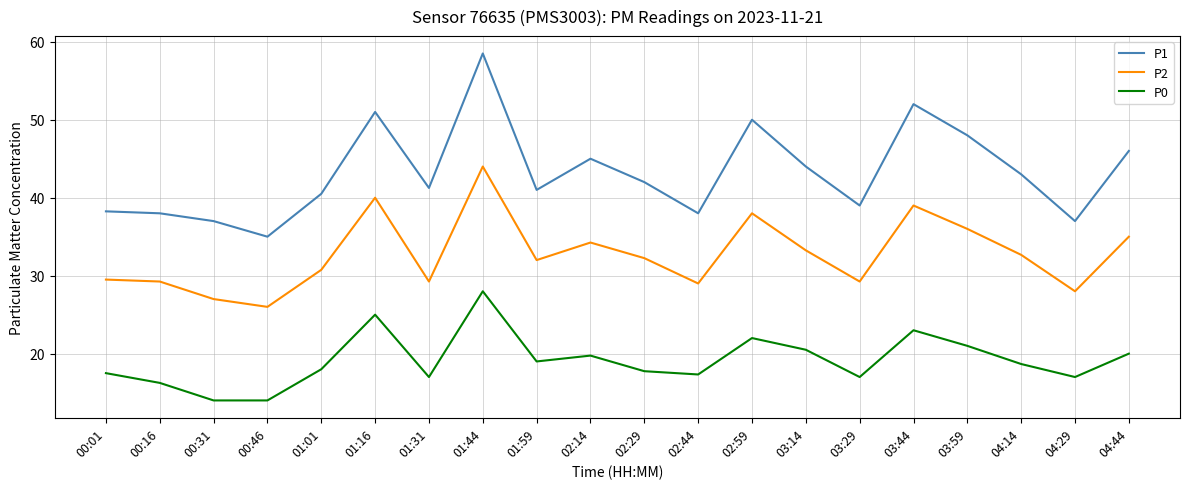

Which category has the highest value across all series?

01:44